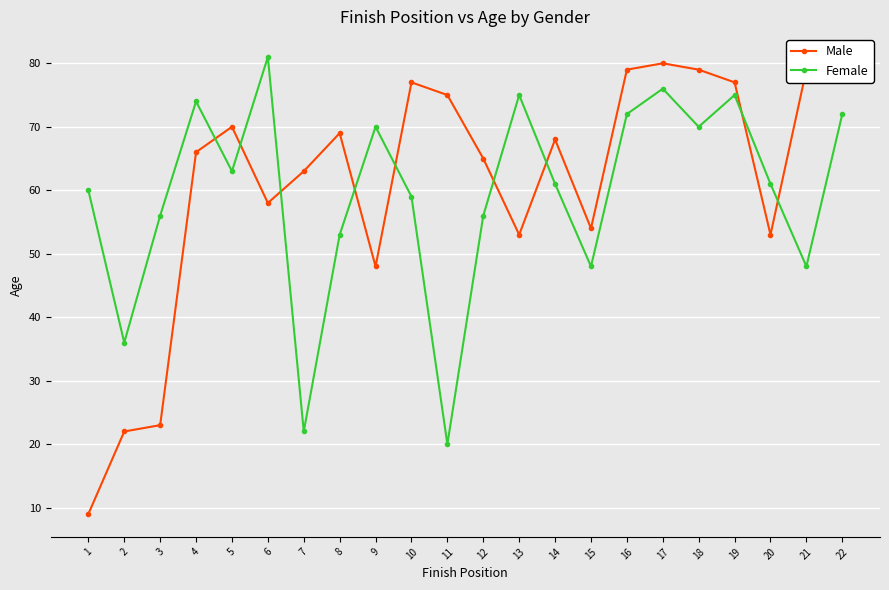

How many distinct data groups are displayed?

2